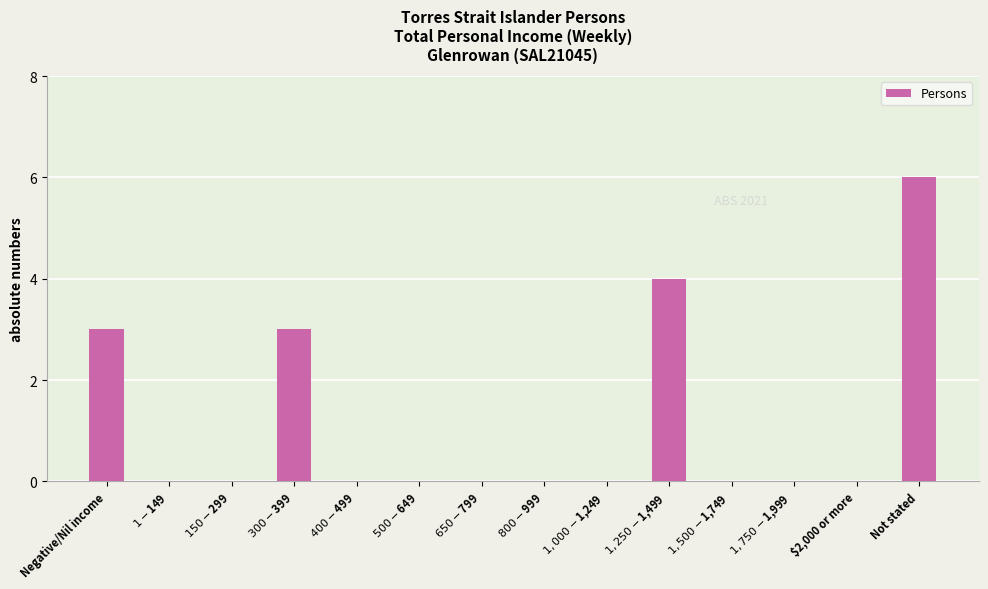

Which label corresponds to the largest value in the chart?

Not stated